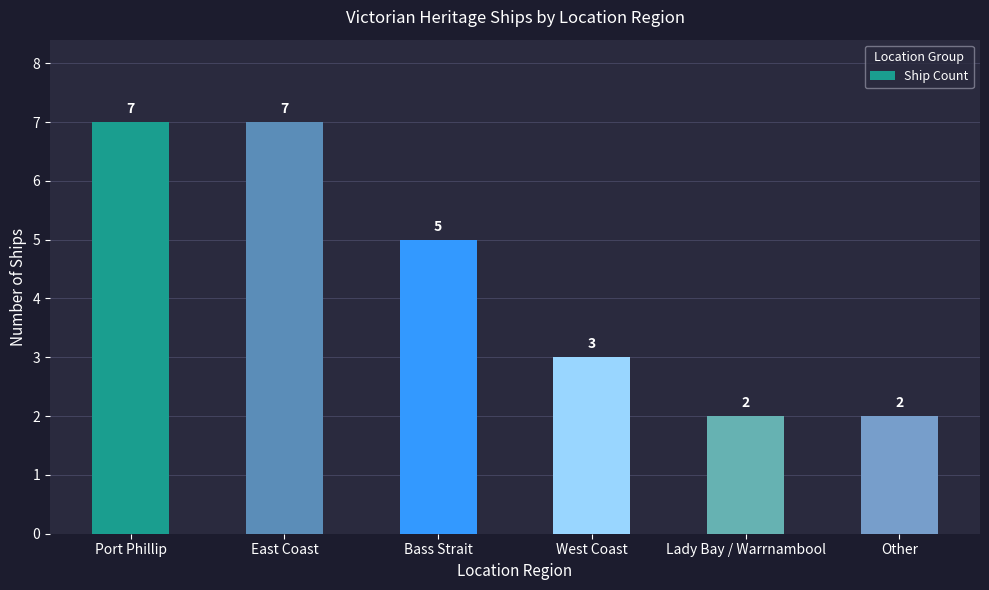

Reading left to right, extract all data points from this chart.

Port Phillip=7	East Coast=7	Bass Strait=5	West Coast=3	Lady Bay / Warrnambool=2	Other=2